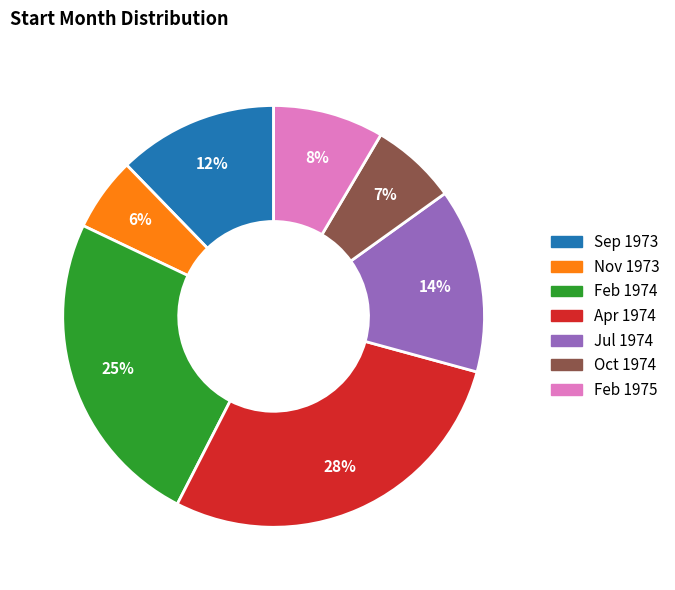

Does any single category account for the majority?

No